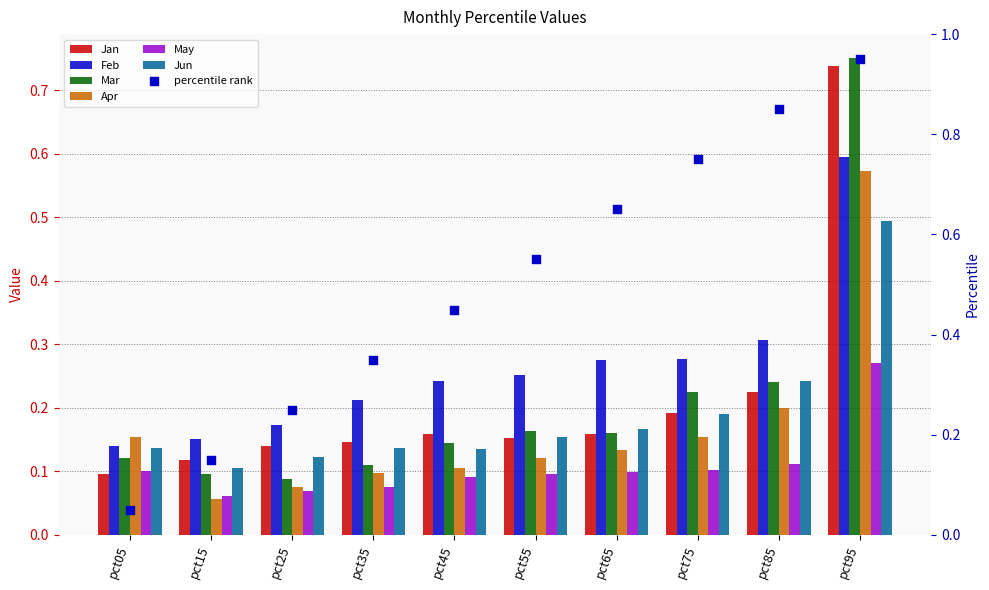

Is the value of Feb at pct55 greater than the value of May at pct05?

Yes